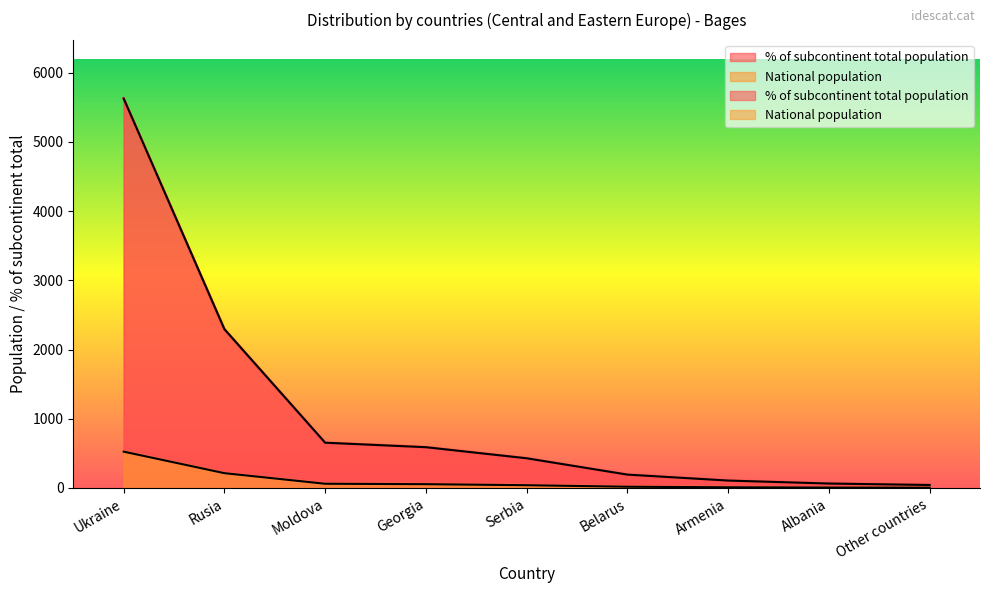

True or false: National population and % of subcontinent total population intersect in this chart.

False